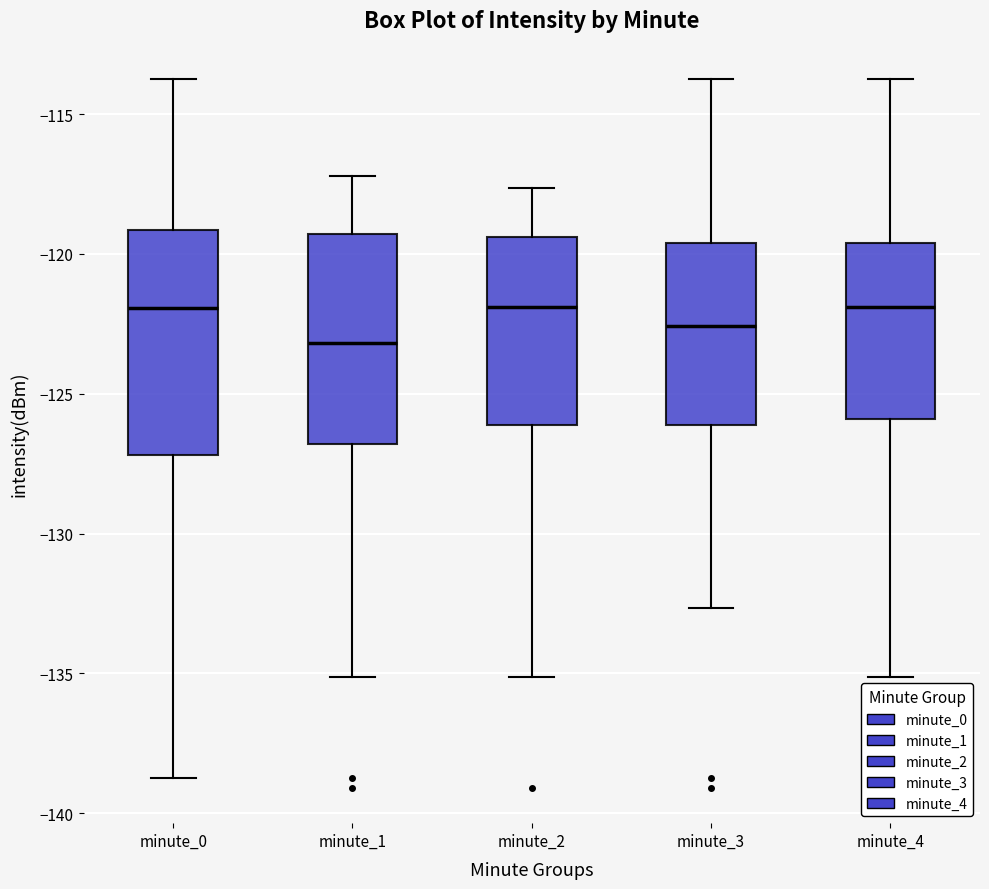

Which box is the tallest, from its lower edge to its upper edge?

minute_0